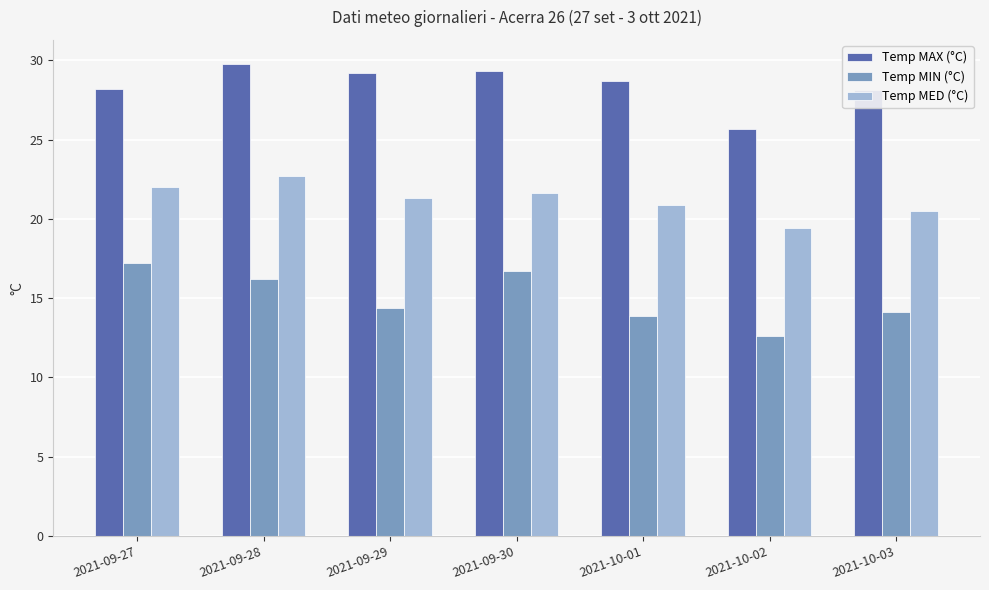

Read the Temp MED (°C) value at 2021-10-01.

20.9